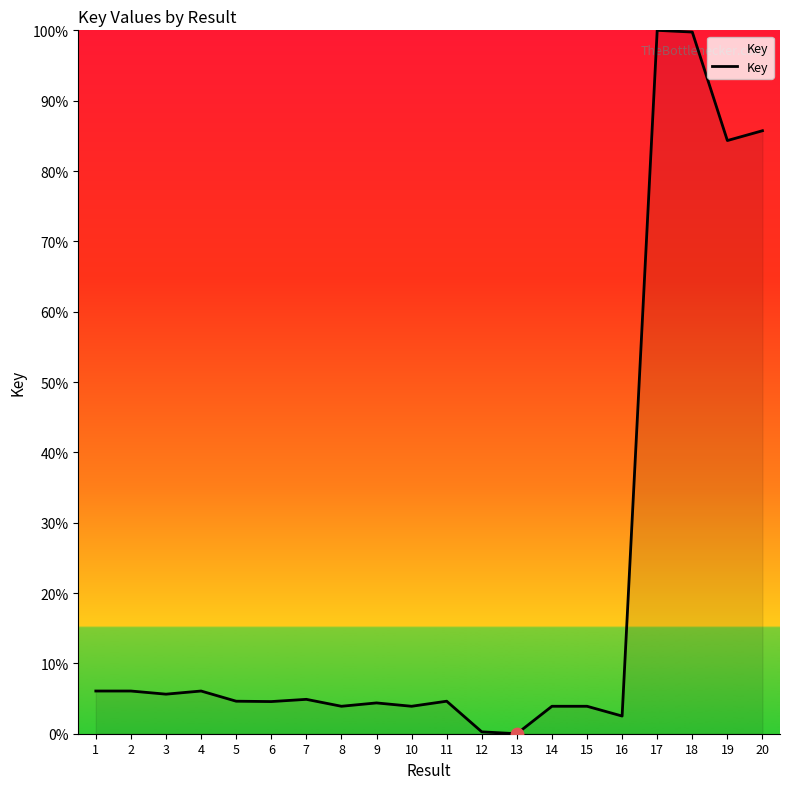

Between 11 and 20, which is larger?

20